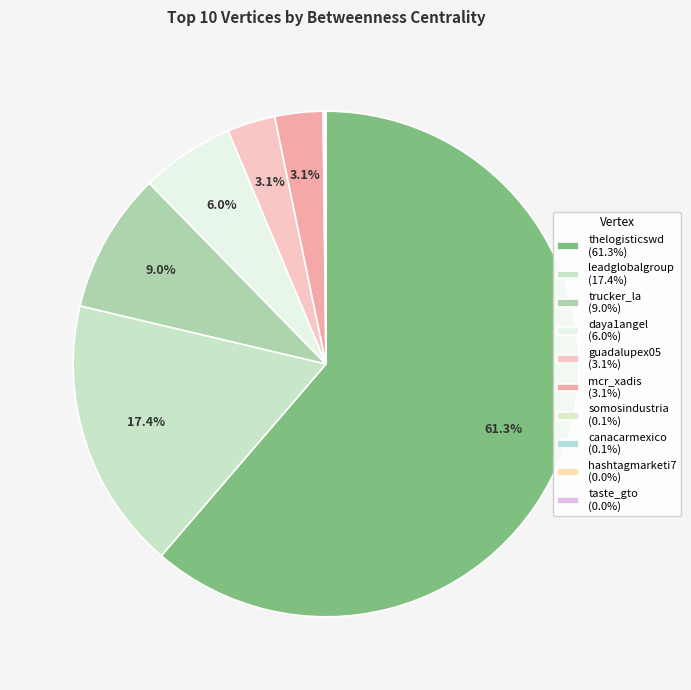

Rank the categories by value from lowest to highest.

hashtagmarketi7, taste_gto, canacarmexico, somosindustria, guadalupex05, mcr_xadis, daya1angel, trucker_la, leadglobalgroup, thelogisticswd